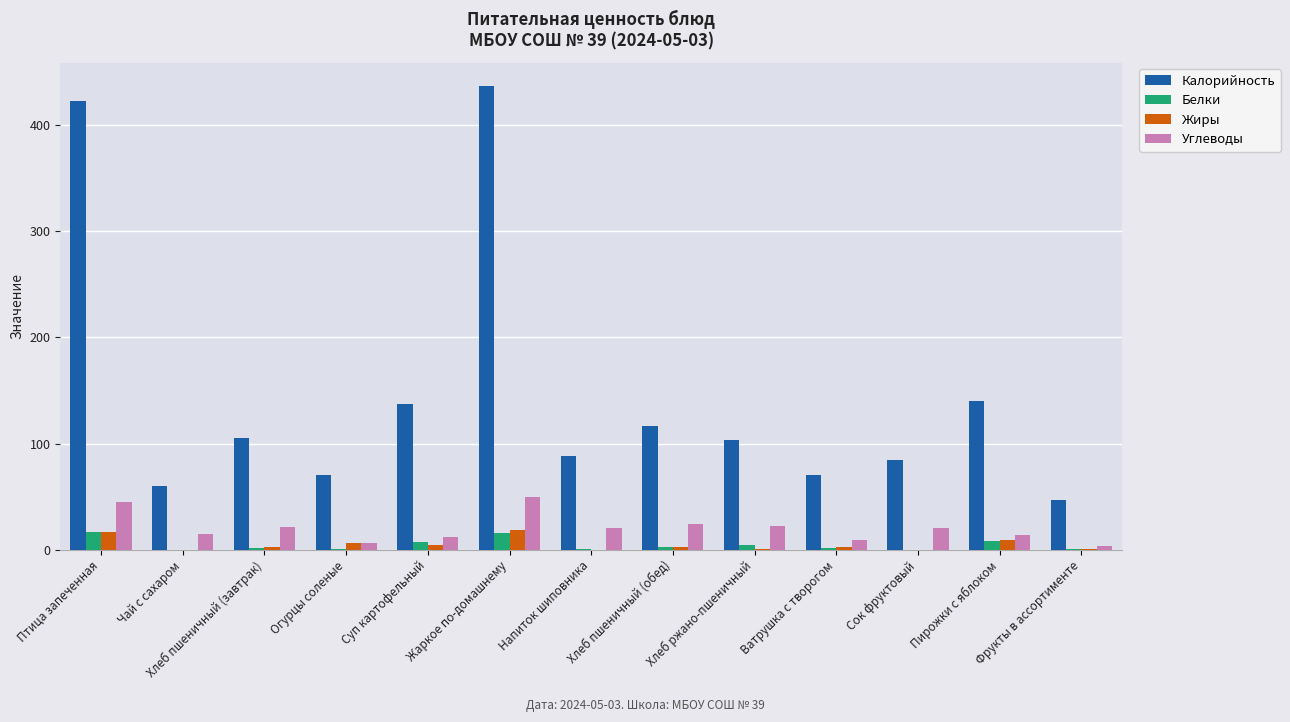

How many distinct data groups are displayed?

4